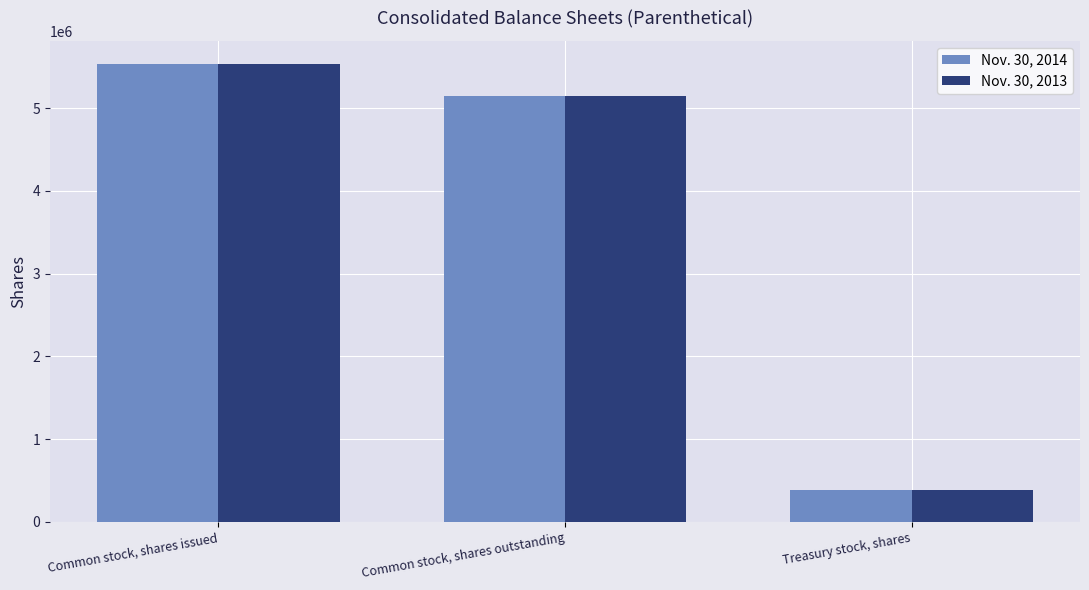

What is the difference between the highest and lowest values at Common stock, shares issued?

3208